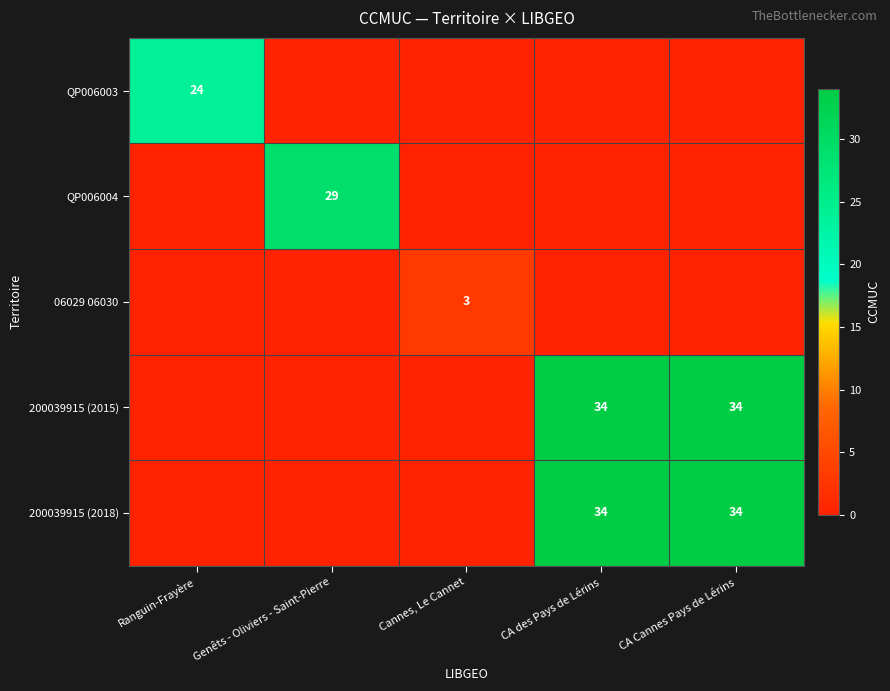

Is it true that QP006003 equals 36 at Ranguin-Frayère?

False